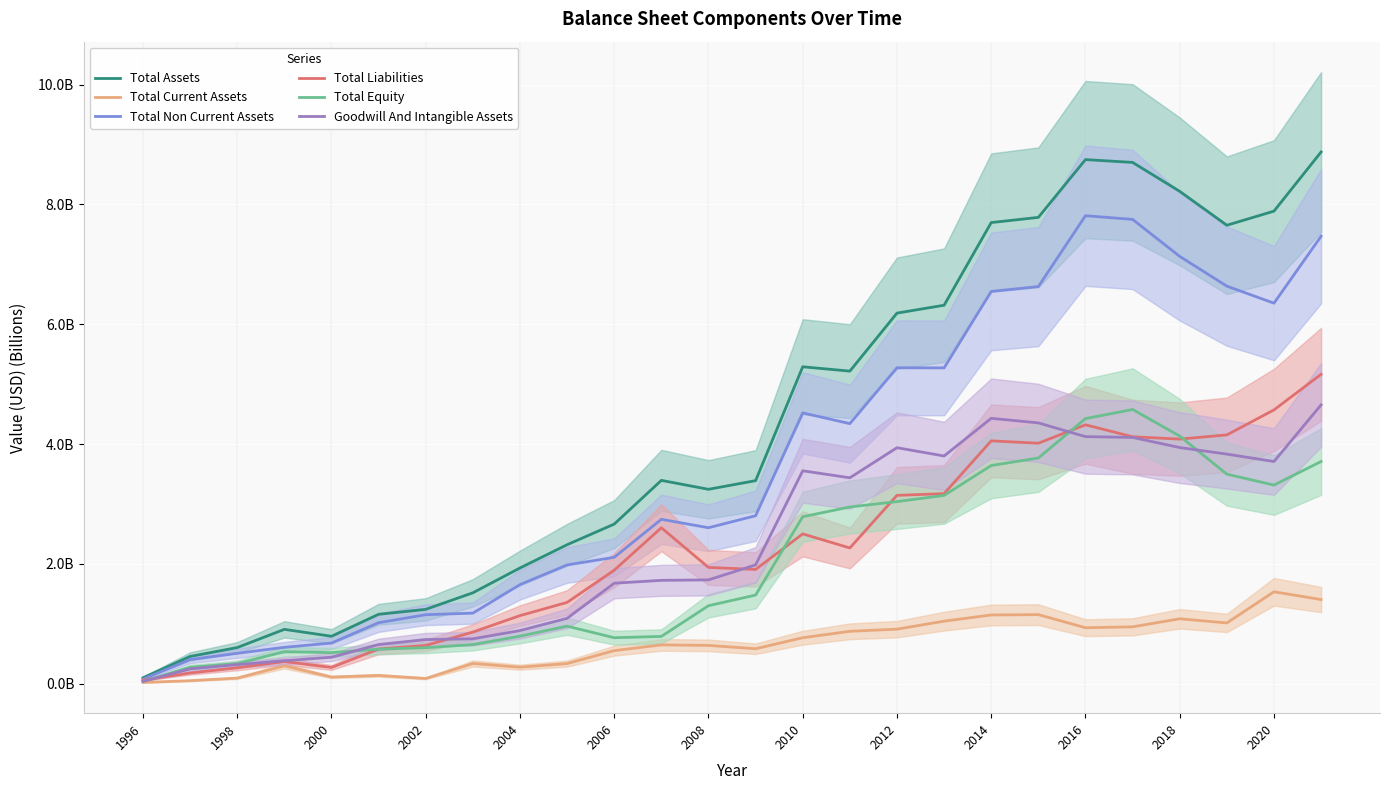

Reading left to right, what are all the values shown in this chart?

Total Assets: 0.1	0.5	0.6	0.9	0.8	1.2	1.2	1.5	1.9	2.3	2.7	3.4	3.2	3.4	5.3	5.2	6.2	6.3	7.7	7.8	8.7	8.7	8.2	7.7	7.9	8.9
Total Current Assets: 0.0	0.1	0.1	0.3	0.1	0.1	0.1	0.3	0.3	0.3	0.6	0.6	0.6	0.6	0.8	0.9	0.9	1.0	1.1	1.2	0.9	1.0	1.1	1.0	1.5	1.4
Total Non Current Assets: 0.1	0.4	0.5	0.6	0.7	1.0	1.2	1.2	1.7	2.0	2.1	2.7	2.6	2.8	4.5	4.3	5.3	5.3	6.5	6.6	7.8	7.8	7.1	6.6	6.4	7.5
Total Liabilities: 0.1	0.2	0.3	0.4	0.3	0.6	0.6	0.9	1.1	1.4	1.9	2.6	1.9	1.9	2.5	2.3	3.1	3.2	4.1	4.0	4.3	4.1	4.1	4.2	4.6	5.2
Total Equity: 0.0	0.3	0.3	0.5	0.5	0.6	0.6	0.7	0.8	1.0	0.8	0.8	1.3	1.5	2.8	3.0	3.0	3.1	3.6	3.8	4.4	4.6	4.1	3.5	3.3	3.7
Goodwill And Intangible Assets: 0.0	0.2	0.3	0.4	0.4	0.7	0.7	0.8	0.9	1.1	1.7	1.7	1.7	2.0	3.6	3.4	3.9	3.8	4.4	4.4	4.1	4.1	3.9	3.8	3.7	4.7